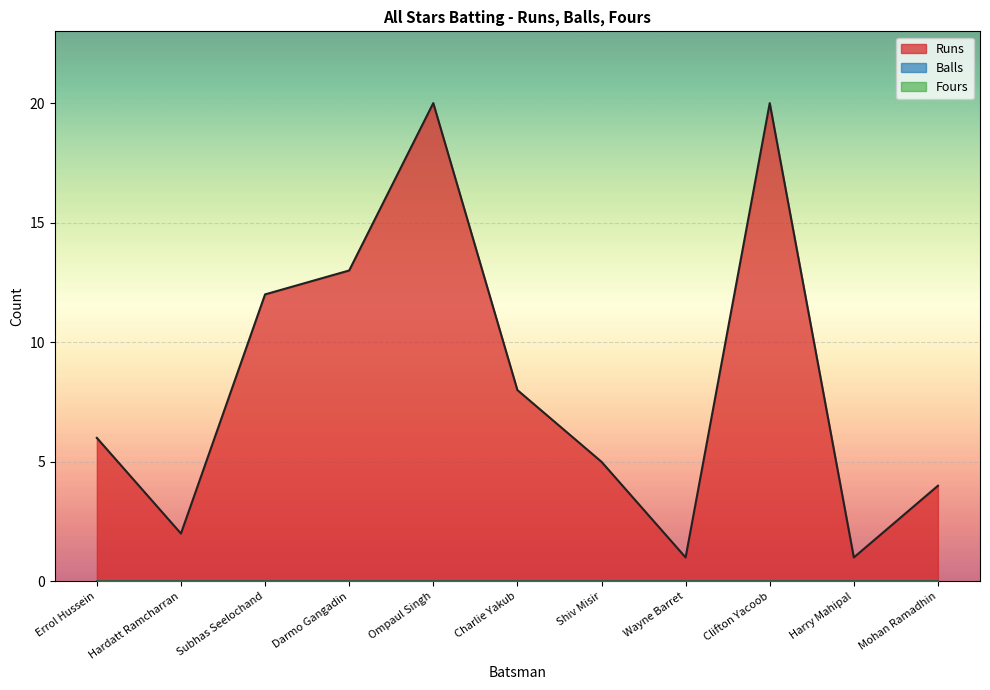

What is the greatest value displayed?

20